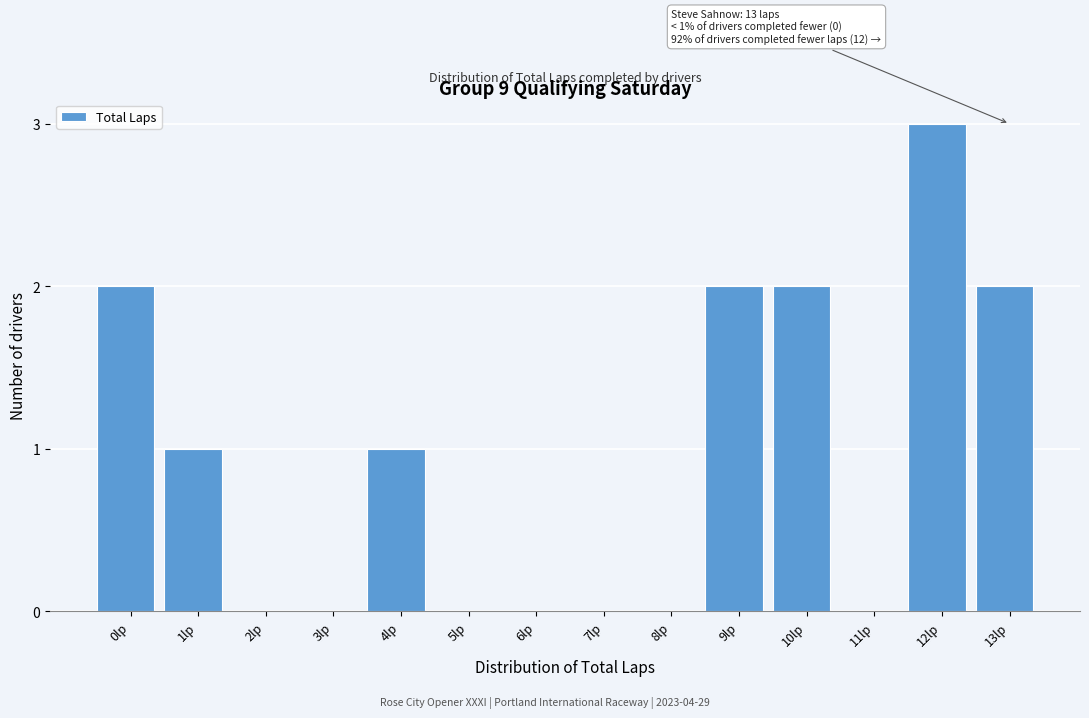

Reading left to right, list all the values displayed in this chart.

0lp=2	1lp=1	2lp=0	3lp=0	4lp=1	5lp=0	6lp=0	7lp=0	8lp=0	9lp=2	10lp=2	11lp=0	12lp=3	13lp=2